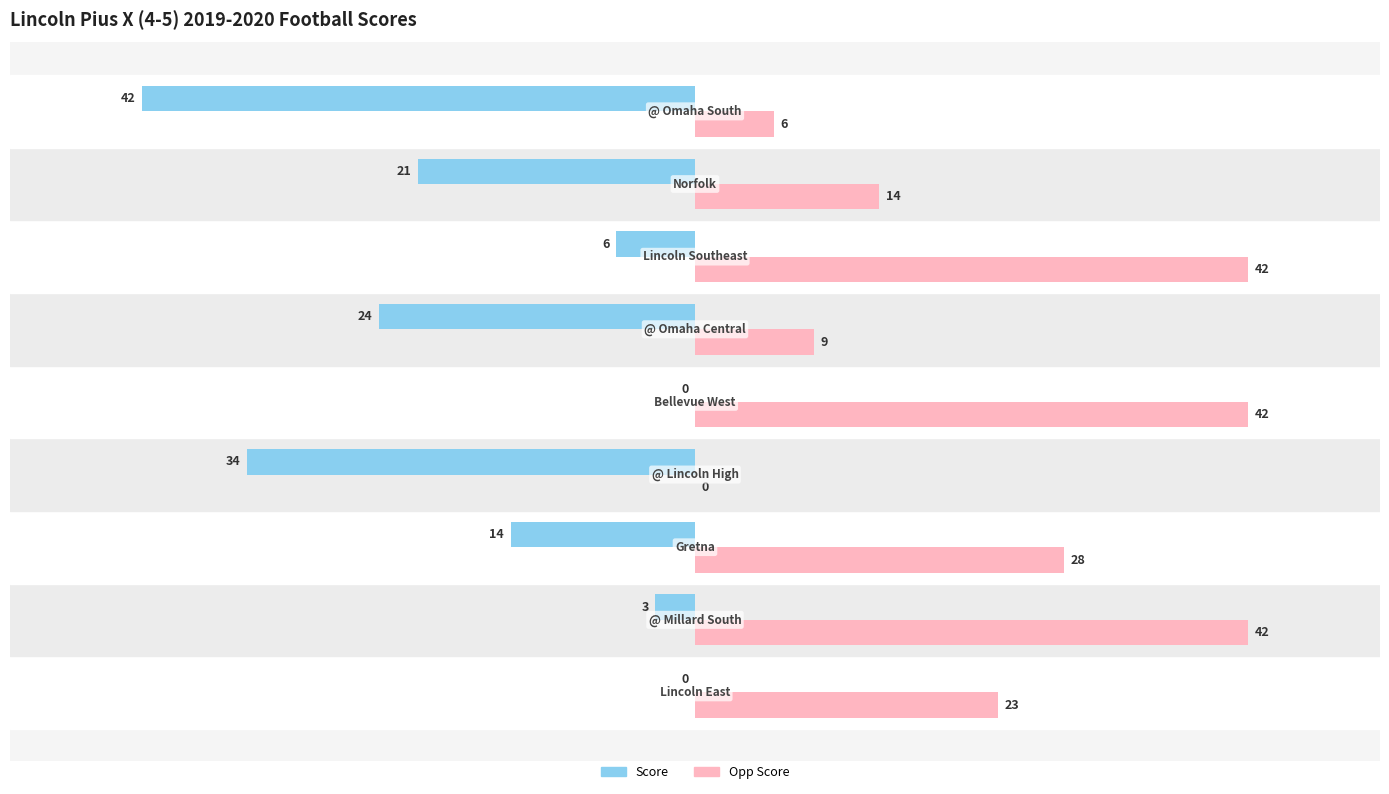

What are all the series names shown in the legend?

Score, Opp Score